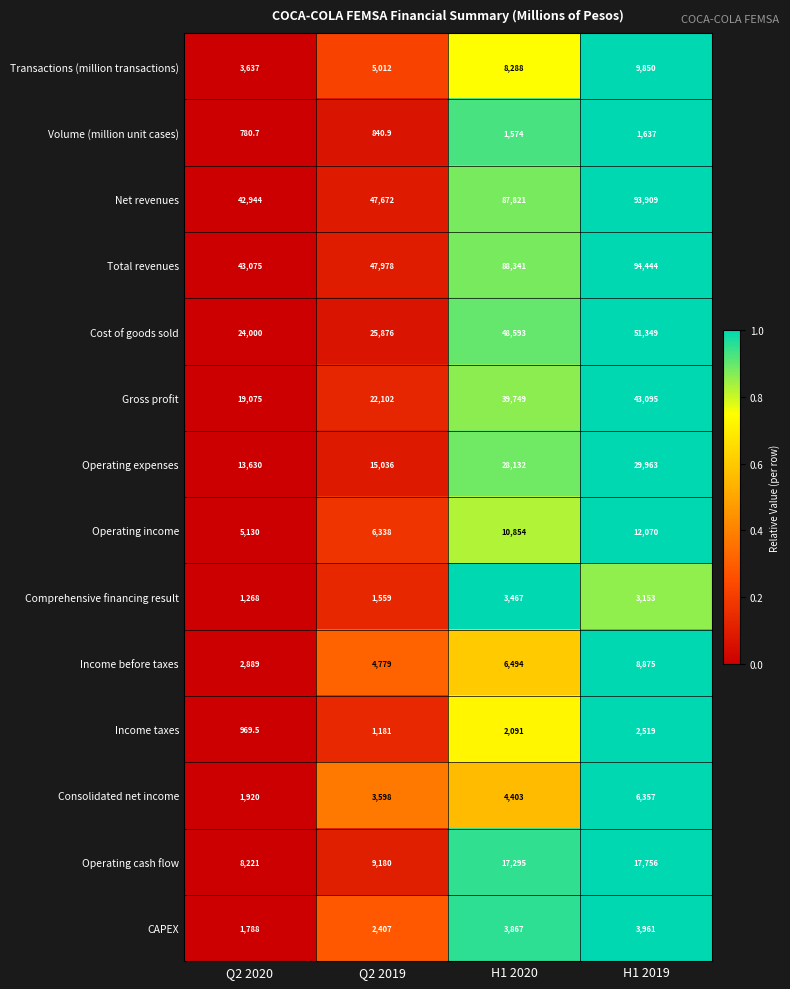

At how many categories does at least one series exceed 10616?

4